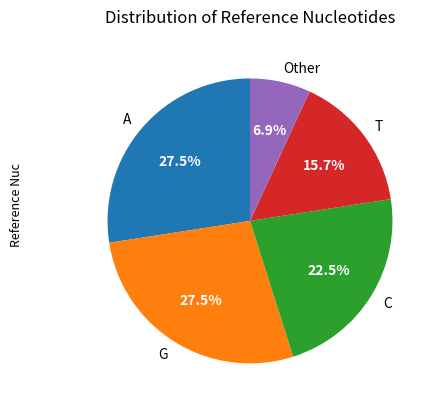

Does A account for over 50% of the chart?

No